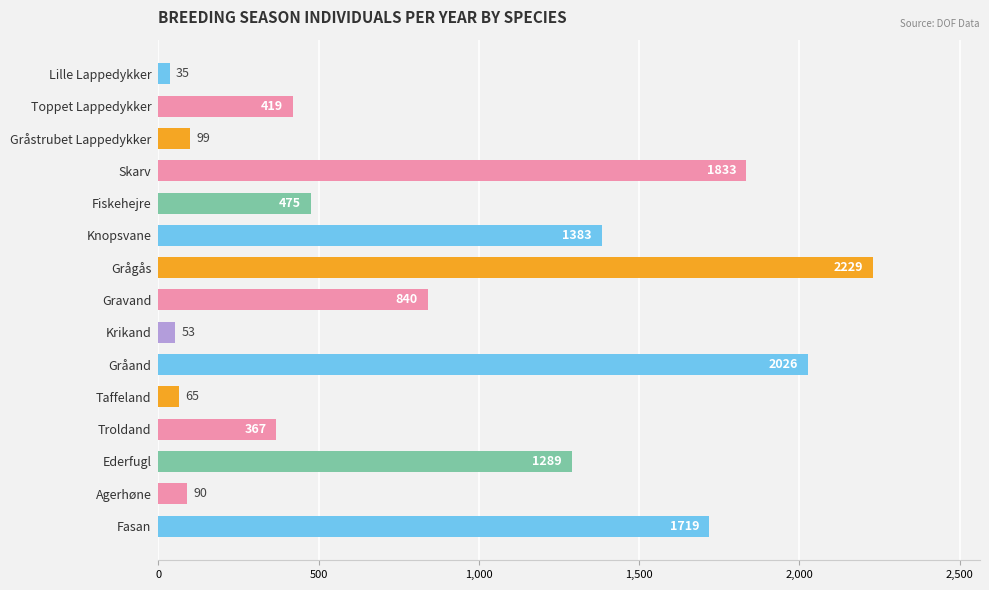

Rank the categories by value from lowest to highest.

Lille Lappedykker, Krikand, Taffeland, Agerhøne, Gråstrubet Lappedykker, Troldand, Toppet Lappedykker, Fiskehejre, Gravand, Ederfugl, Knopsvane, Fasan, Skarv, Gråand, Grågås